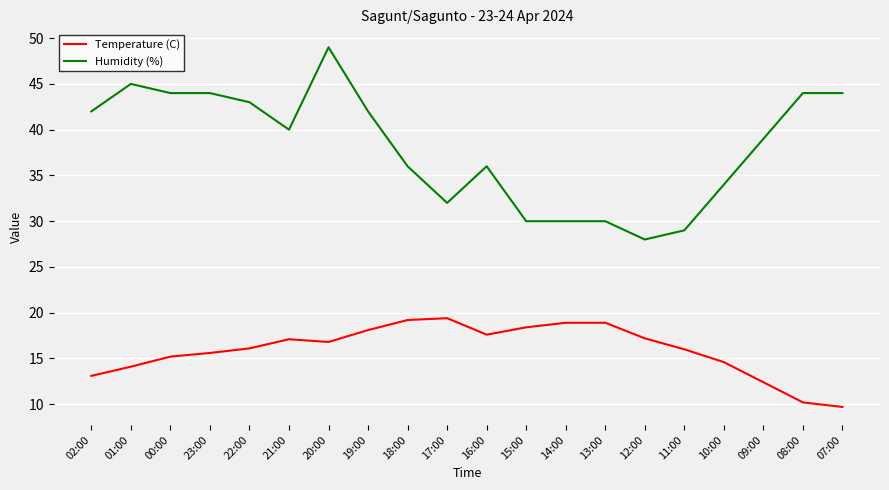

Between 01:00 and 11:00, which series saw the biggest shift?

Humidity (%)